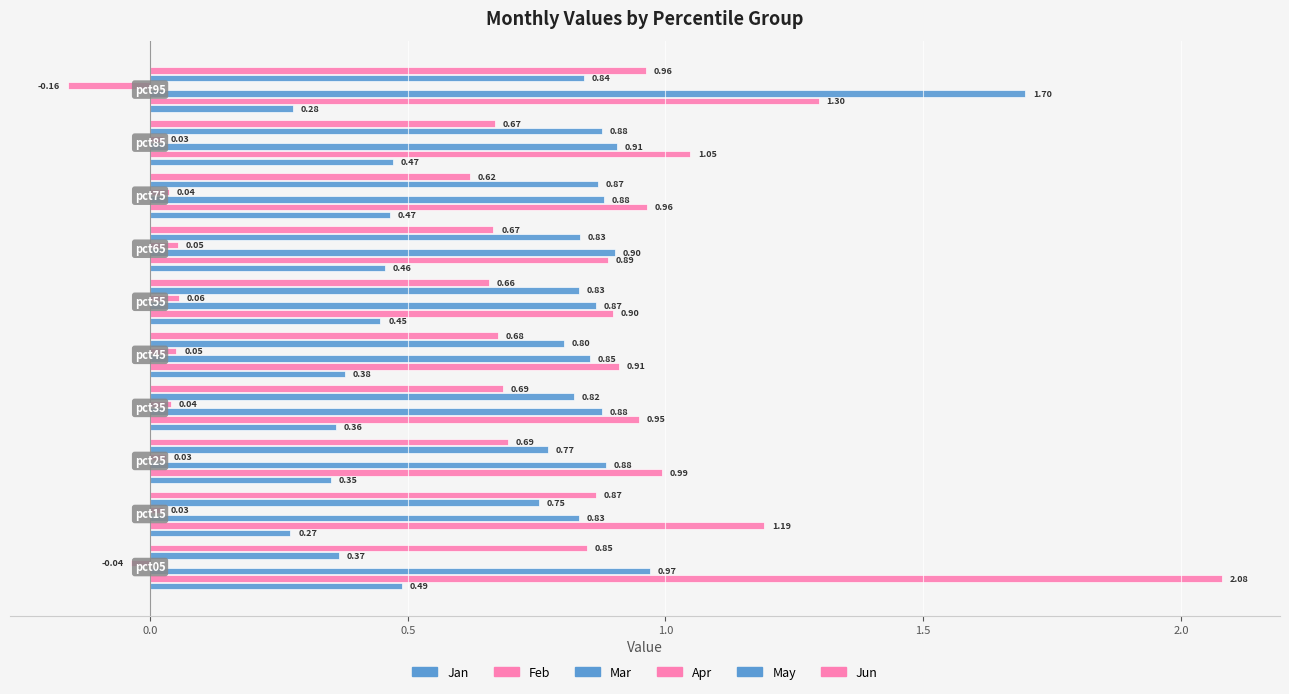

Reading left to right, what are all the values shown in this chart?

Jan: 0.5	0.3	0.4	0.4	0.4	0.4	0.5	0.5	0.5	0.3
Feb: 2.1	1.2	1.0	0.9	0.9	0.9	0.9	1.0	1.0	1.3
Mar: 1.0	0.8	0.9	0.9	0.9	0.9	0.9	0.9	0.9	1.7
Apr: -0.0	0.0	0.0	0.0	0.1	0.1	0.1	0.0	0.0	-0.2
May: 0.4	0.8	0.8	0.8	0.8	0.8	0.8	0.9	0.9	0.8
Jun: 0.8	0.9	0.7	0.7	0.7	0.7	0.7	0.6	0.7	1.0